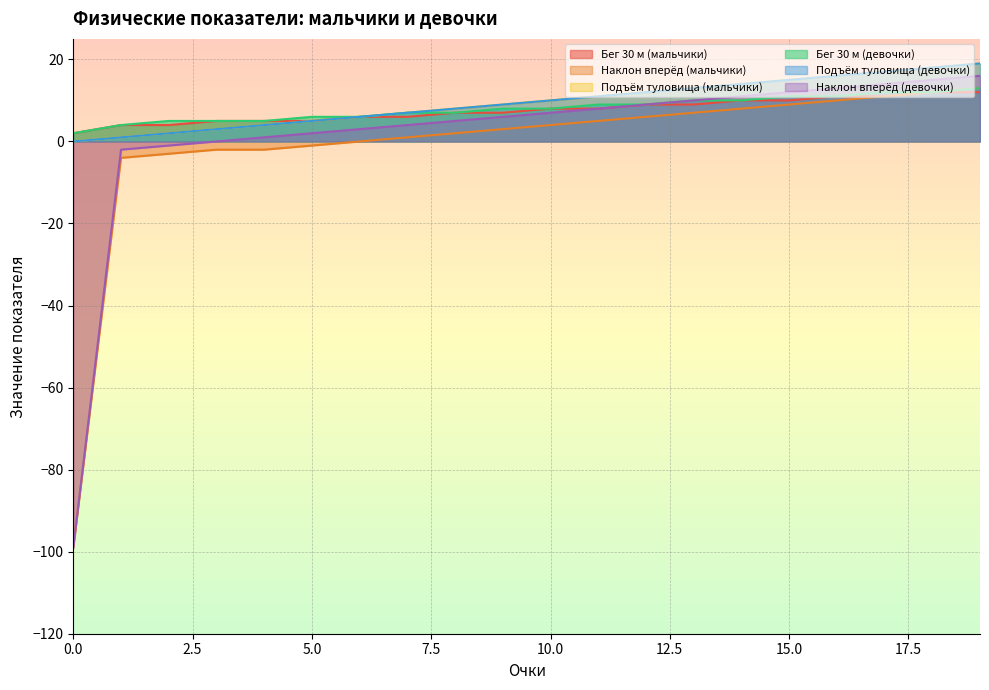

At which label does Бег 30 м (мальчики) first exceed 8?

12